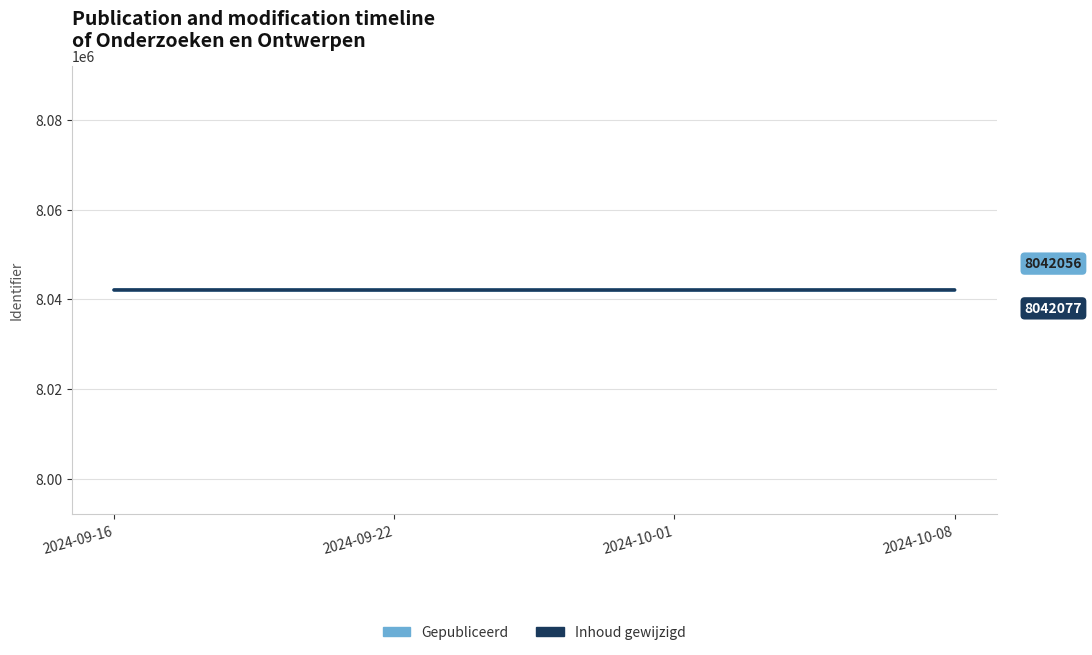

What is the minimum value for Inhoud gewijzigd?

8042056